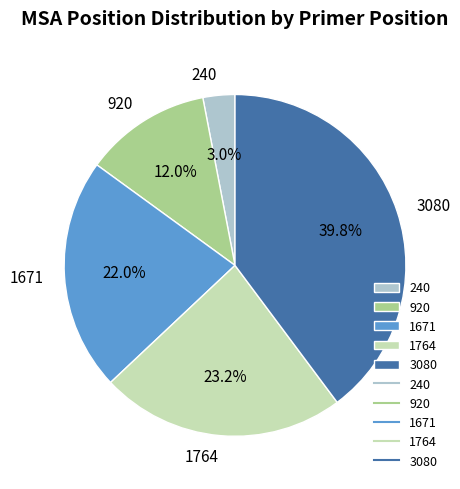

Do 1764 and 3080 together represent more than half of the pie?

Yes